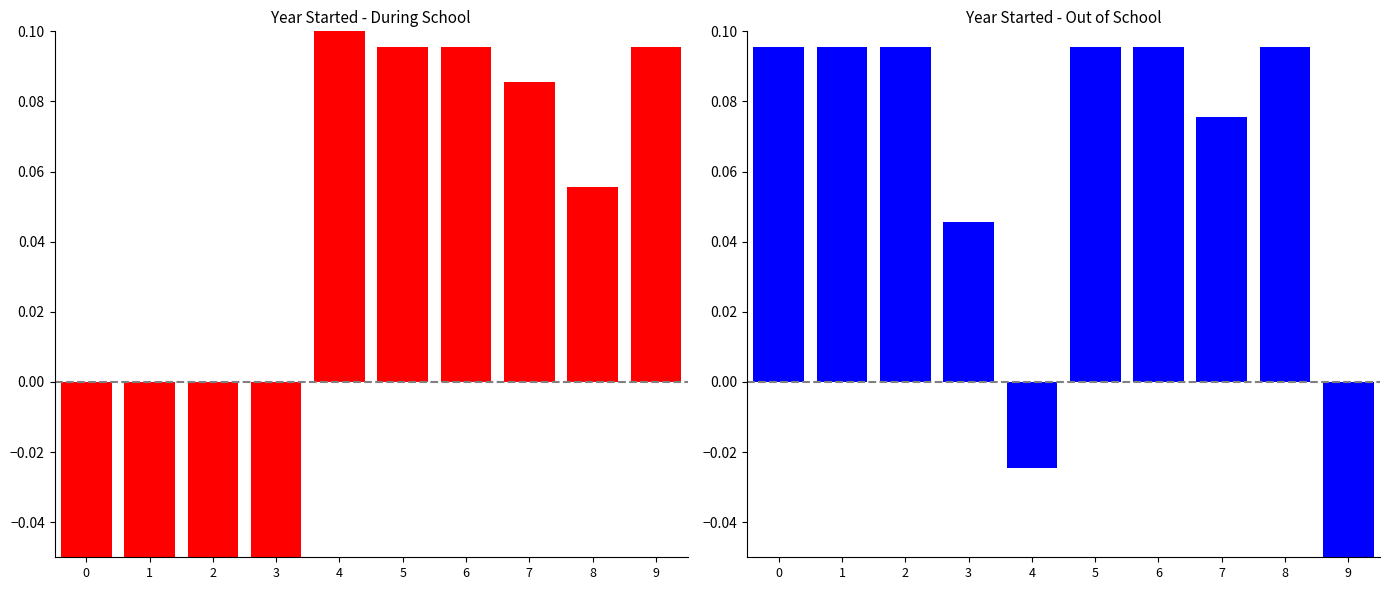

What are all the series names shown in the legend?

During School, Out of School